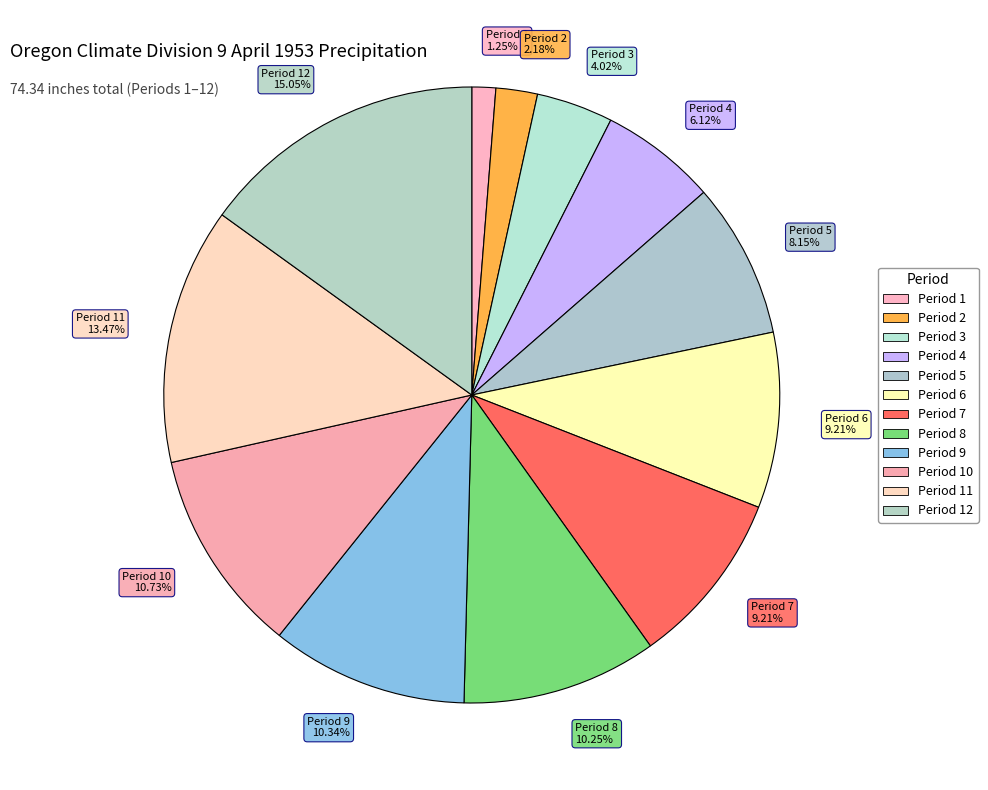

Does Period 7 9.21% account for over 50% of the chart?

No